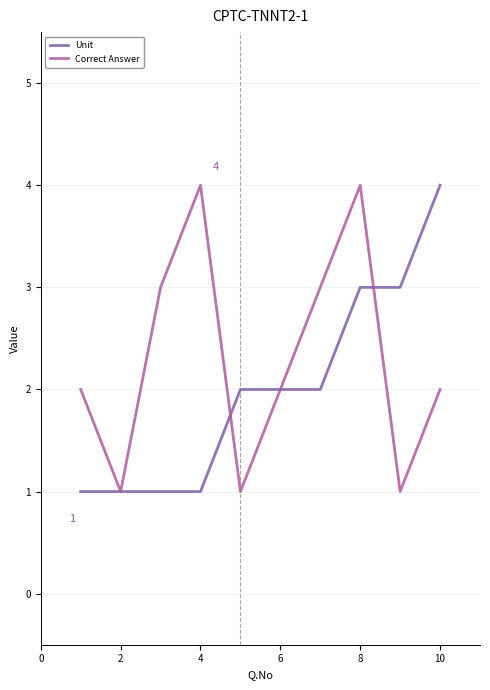

Reading left to right, transcribe all the data shown in this chart.

Unit: 1	1	1	1	2	2	2	3	3	4
Correct Answer: 2	1	3	4	1	2	3	4	1	2